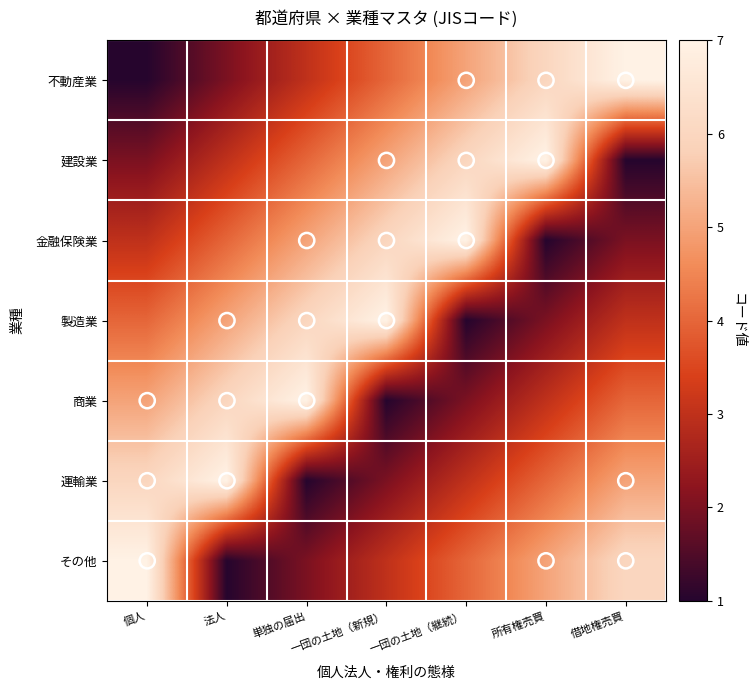

Reading left to right, extract all data points from this chart.

不動産業: 個人=1	法人=2	単独の届出=3	一団の土地（新規）=4	一団の土地（継続）=5	所有権売買=6	借地権売買=7
建設業: 個人=2	法人=3	単独の届出=4	一団の土地（新規）=5	一団の土地（継続）=6	所有権売買=7	借地権売買=1
金融保険業: 個人=3	法人=4	単独の届出=5	一団の土地（新規）=6	一団の土地（継続）=7	所有権売買=1	借地権売買=2
製造業: 個人=4	法人=5	単独の届出=6	一団の土地（新規）=7	一団の土地（継続）=1	所有権売買=2	借地権売買=3
商業: 個人=5	法人=6	単独の届出=7	一団の土地（新規）=1	一団の土地（継続）=2	所有権売買=3	借地権売買=4
運輸業: 個人=6	法人=7	単独の届出=1	一団の土地（新規）=2	一団の土地（継続）=3	所有権売買=4	借地権売買=5
その他: 個人=7	法人=1	単独の届出=2	一団の土地（新規）=3	一団の土地（継続）=4	所有権売買=5	借地権売買=6